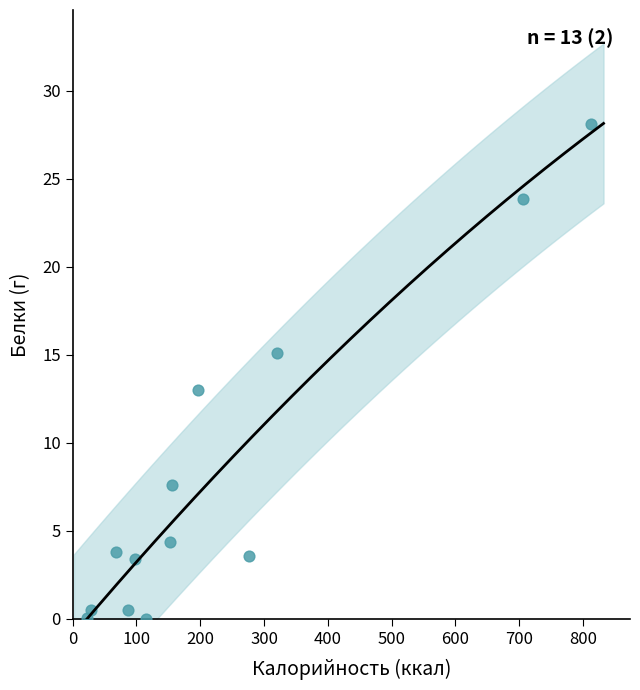

What is the range of X values (max minus min)?

789.9